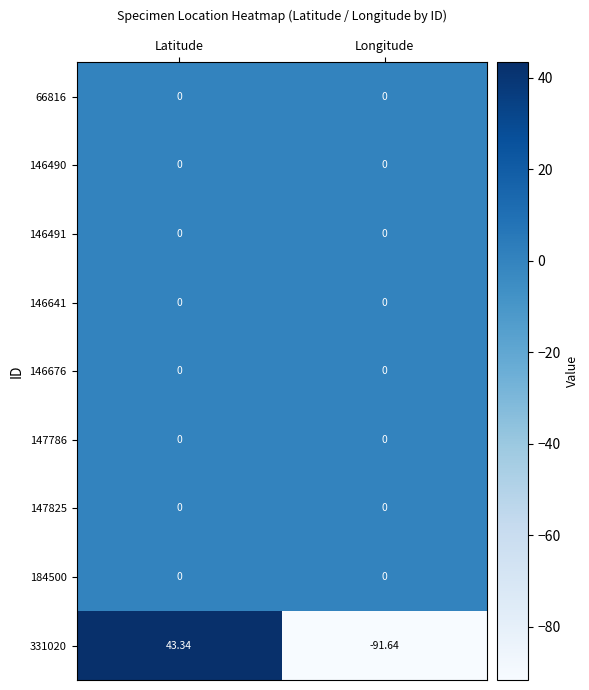

At which category is the sum across all series the highest?

Latitude